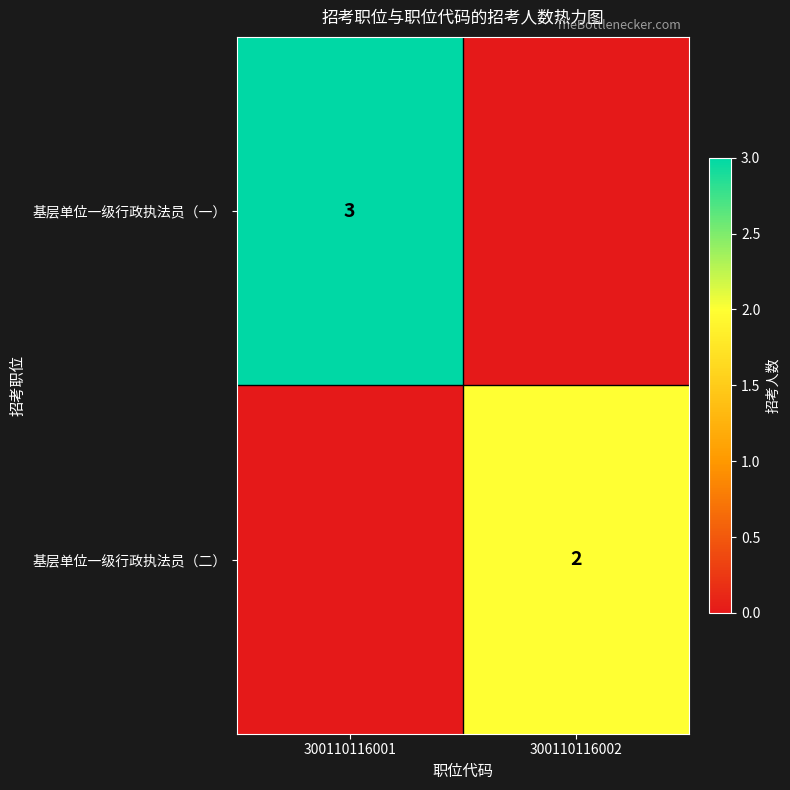

At how many categories does at least one series exceed 1?

2